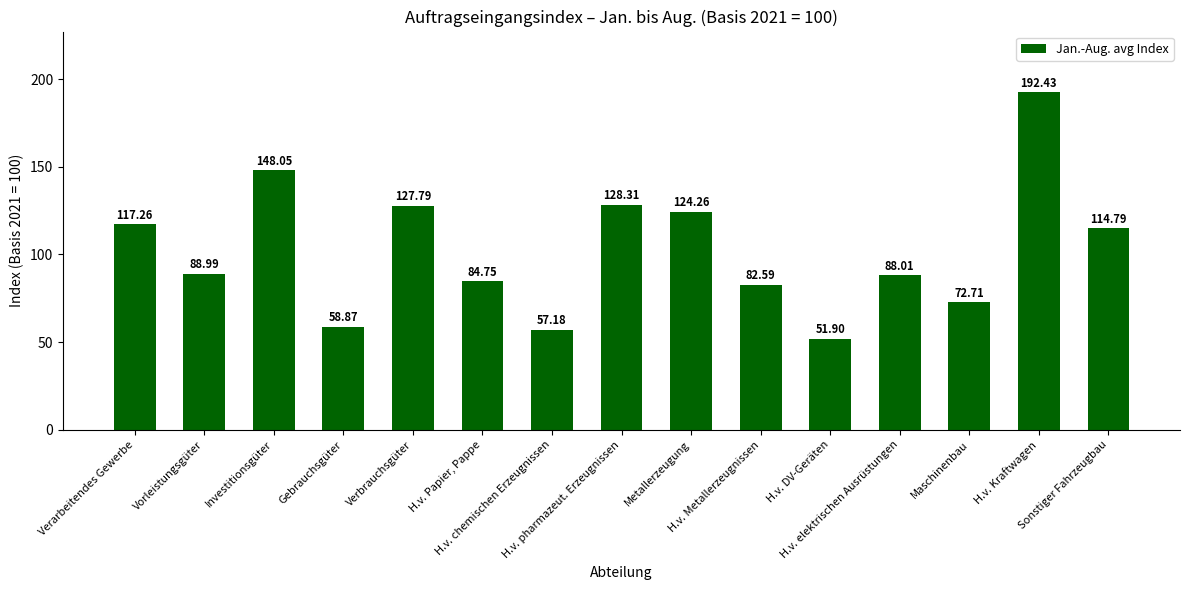

Between Maschinenbau and H.v. Papier, Pappe, which is larger?

H.v. Papier, Pappe